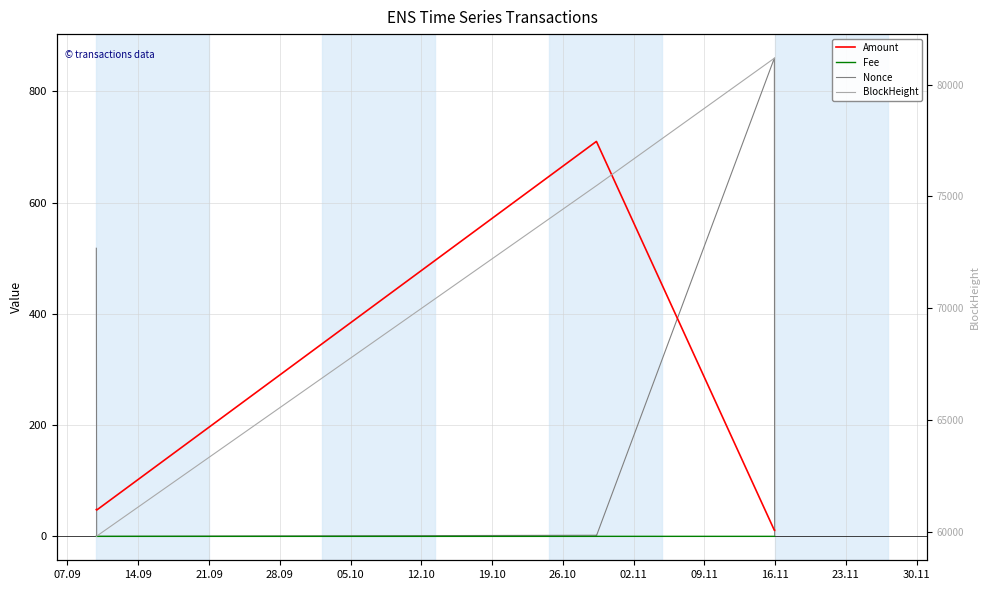

Between 21.09 and 28.09, which series saw the biggest shift?

BlockHeight